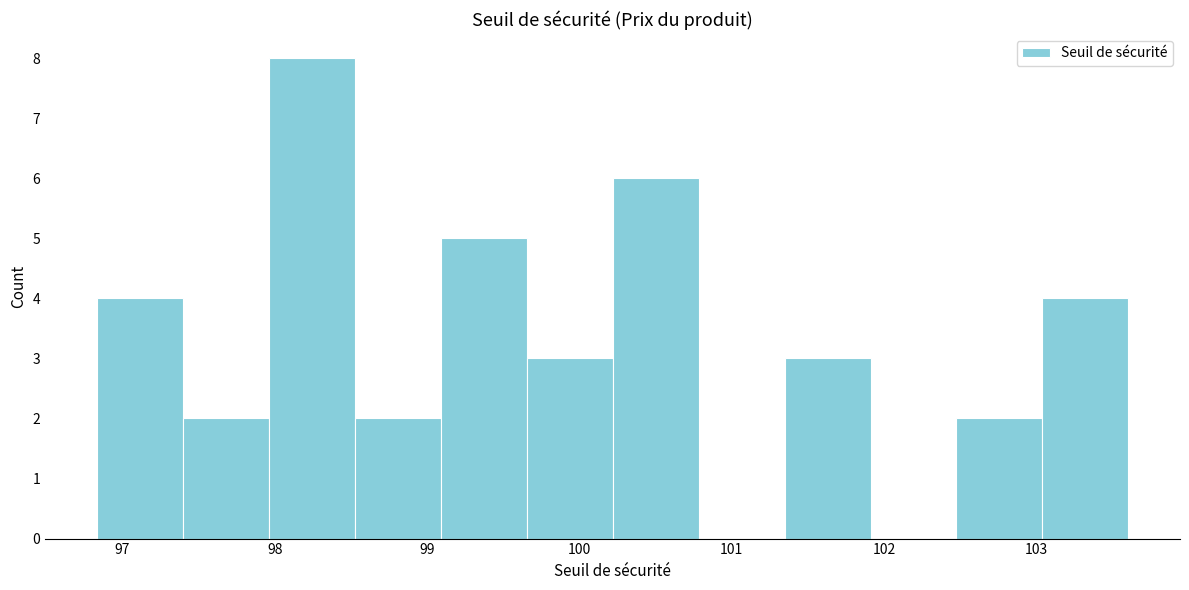

Reading left to right, list every bar in this chart as the range it spans on the x-axis followed by its height. Neither the bar edges nor the heights are printed on the chart, so give them approximately, as read against the axes.

96.8 to 97.4: 4
97.4 to 98.0: 2
98.0 to 98.5: 8
98.5 to 99.1: 2
99.1 to 99.7: 5
99.7 to 100.2: 3
100.2 to 100.8: 6
100.8 to 101.3: 0
101.3 to 101.9: 3
101.9 to 102.5: 0
102.5 to 103.0: 2
103.0 to 103.6: 4